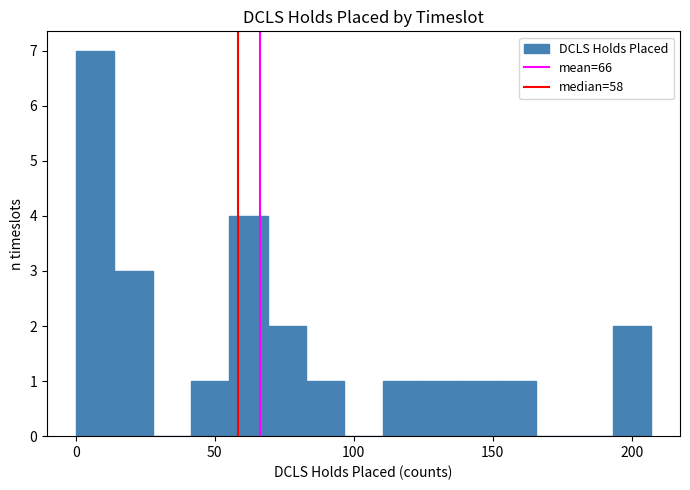

Read against the x-axis, roughly where is the centre of the tallest bar?

5